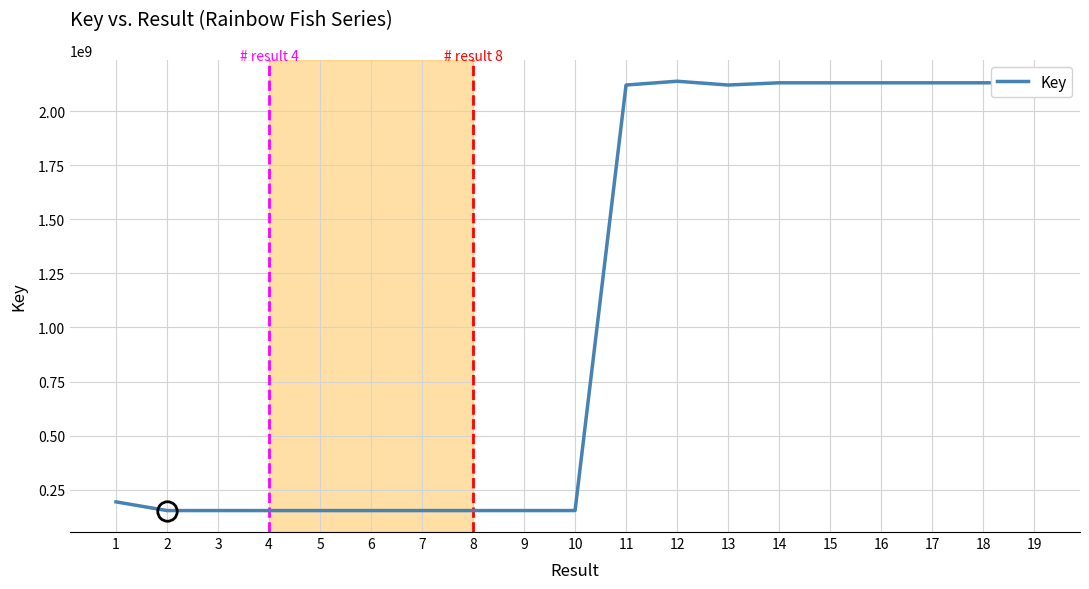

Where is the data nearest to the value 1145635628?

1